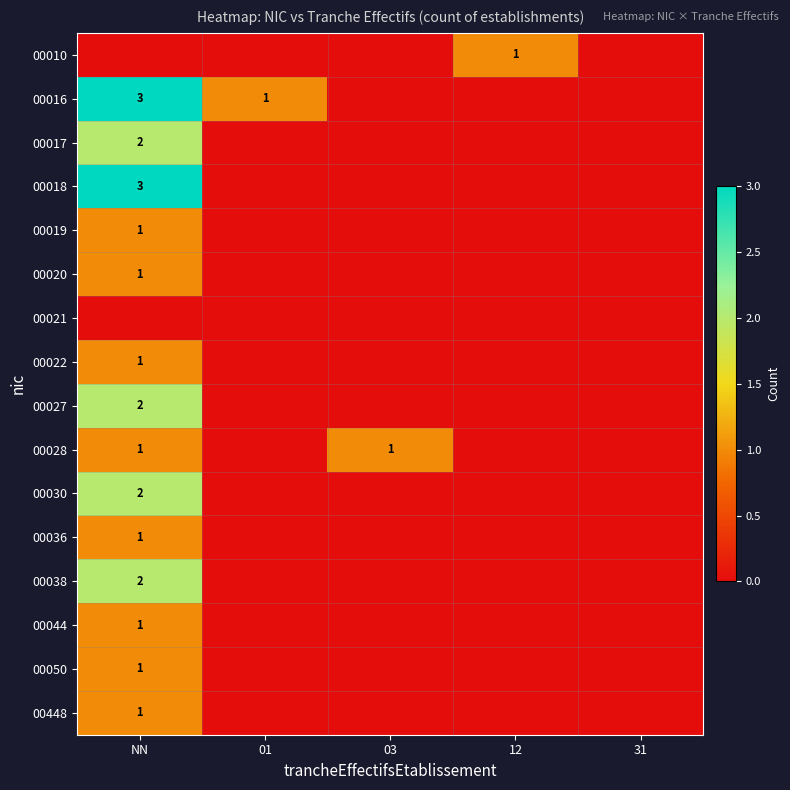

Is it true that 00022 equals 0 at 12?

True